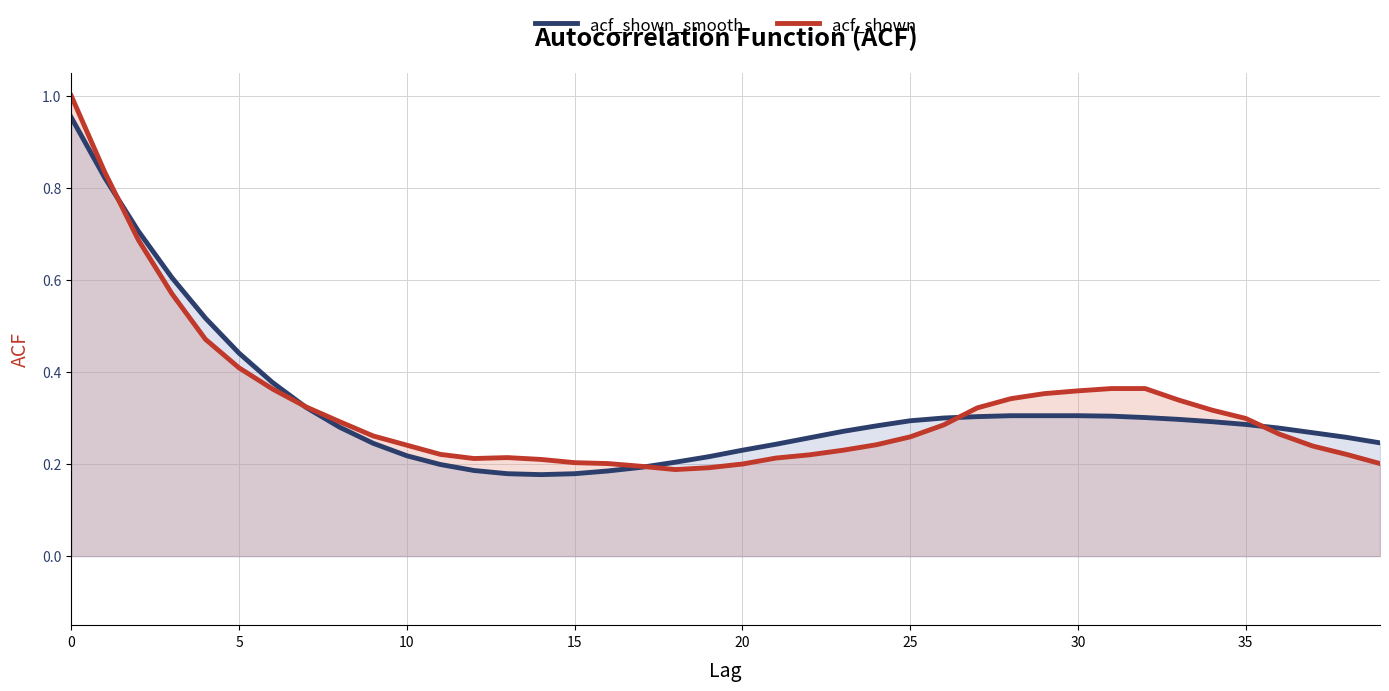

At which category does acf_shown reach its first local valley?

12